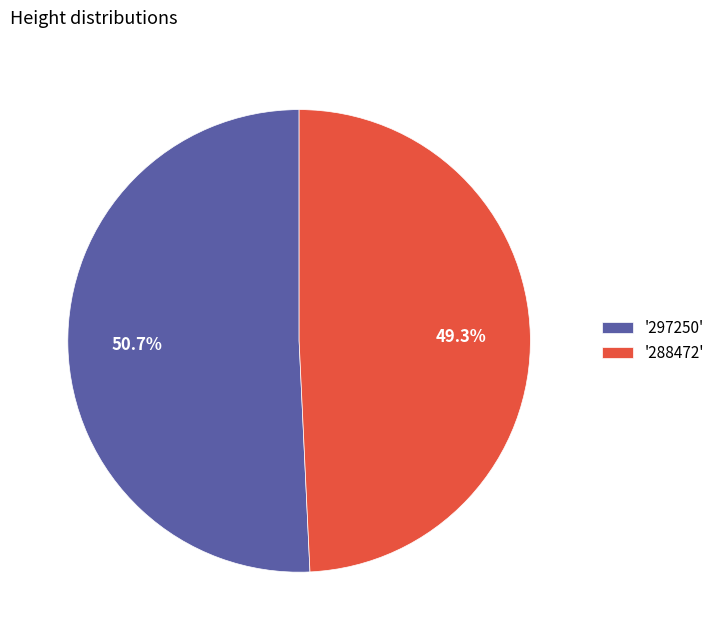

Which slice represents more than half of the pie?

'297250'